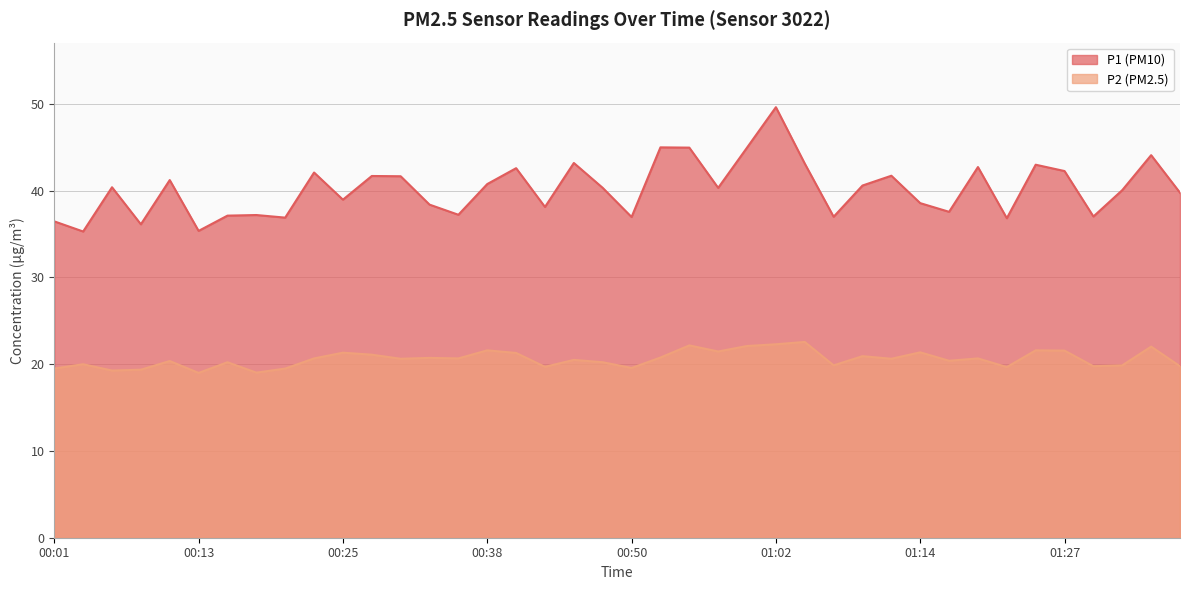

What is the greatest value displayed?

49.6